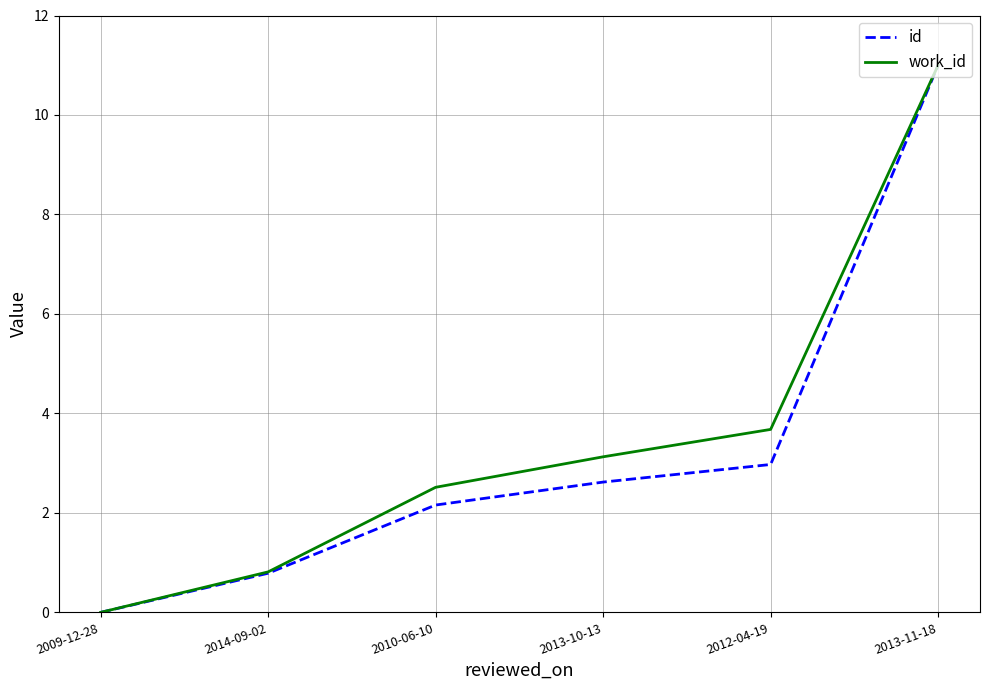

Which category has the lowest value in the work_id series?

2009-12-28